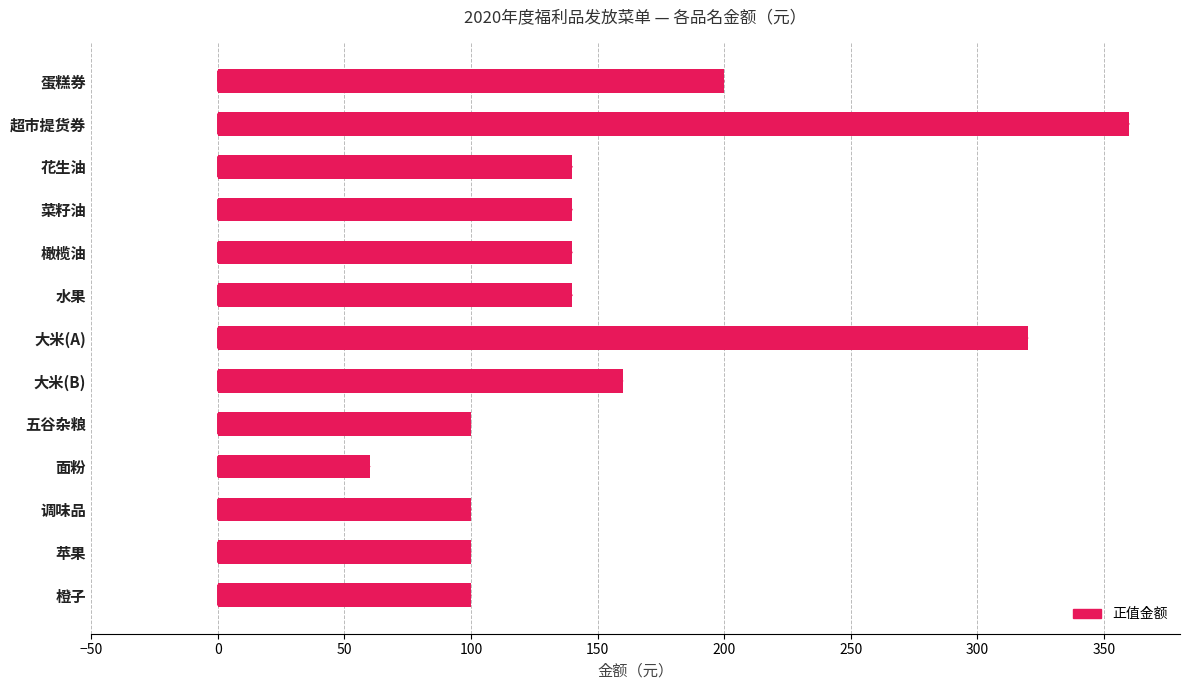

At which category does the chart reach its peak across all series?

超市提货券